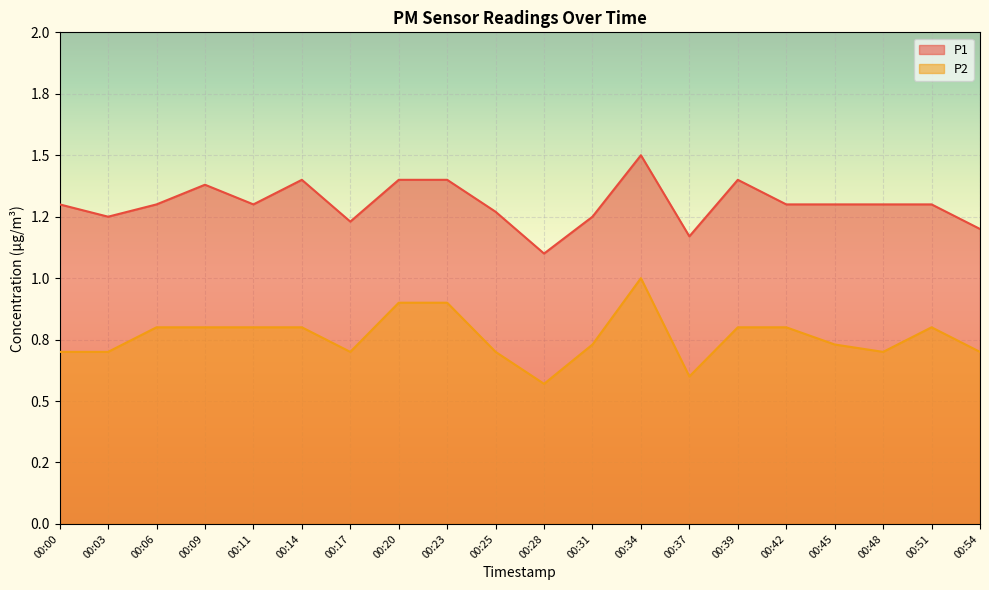

Rank the series at 00:23 from highest to lowest value.

P1, P2